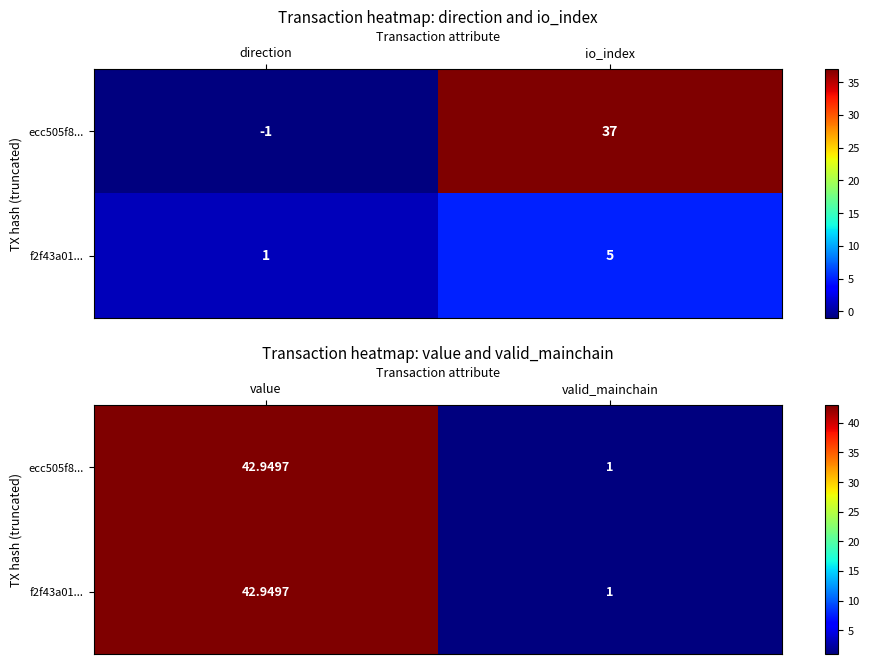

What is the maximum value for ecc505f8...?

42.9